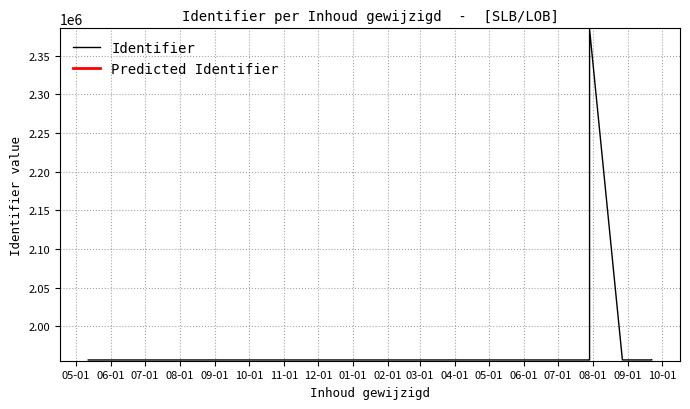

What is the label of the 10th point from the left?

2017-07-29